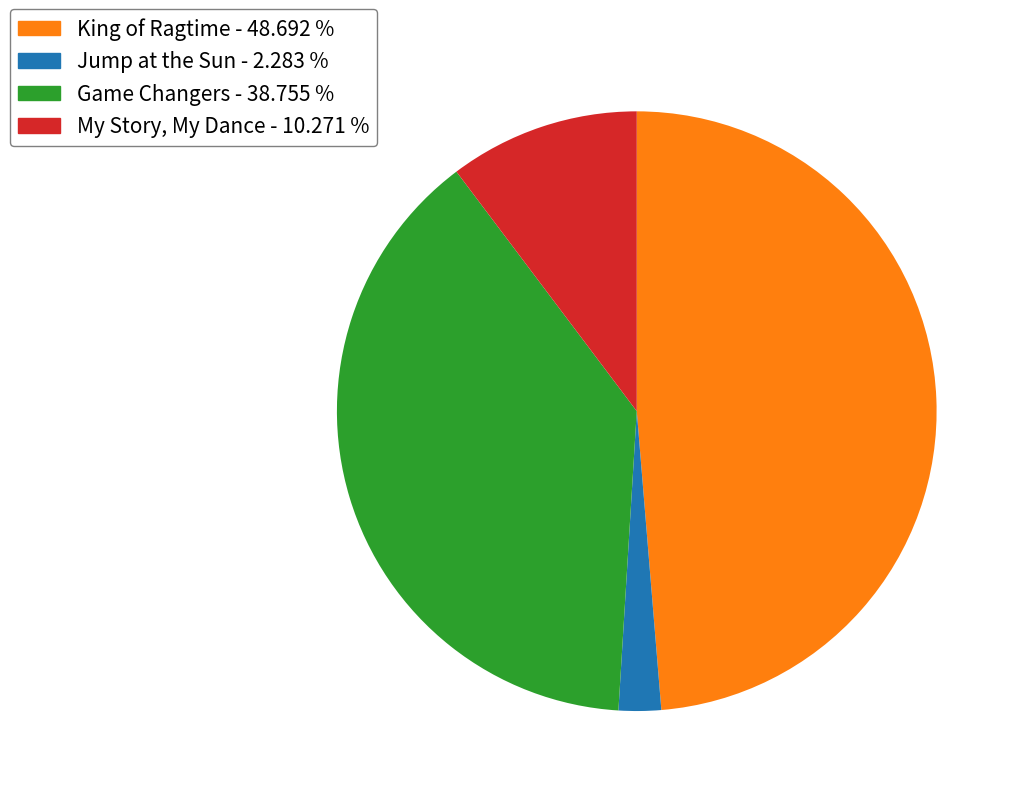

Does King of Ragtime represent more than half of the total?

No